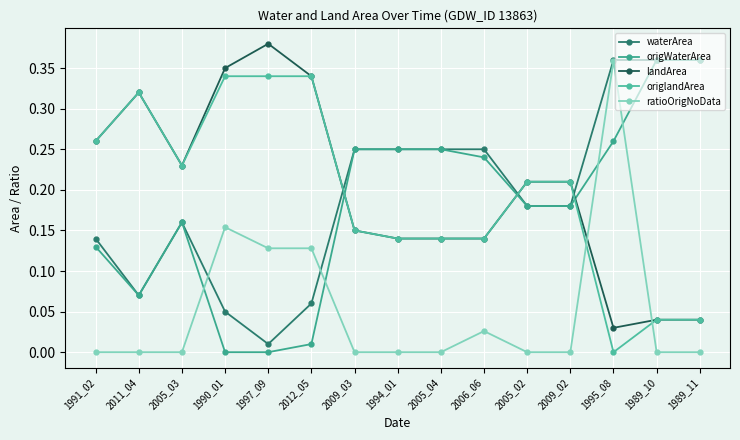

What is the average value of the waterArea series?

0.2